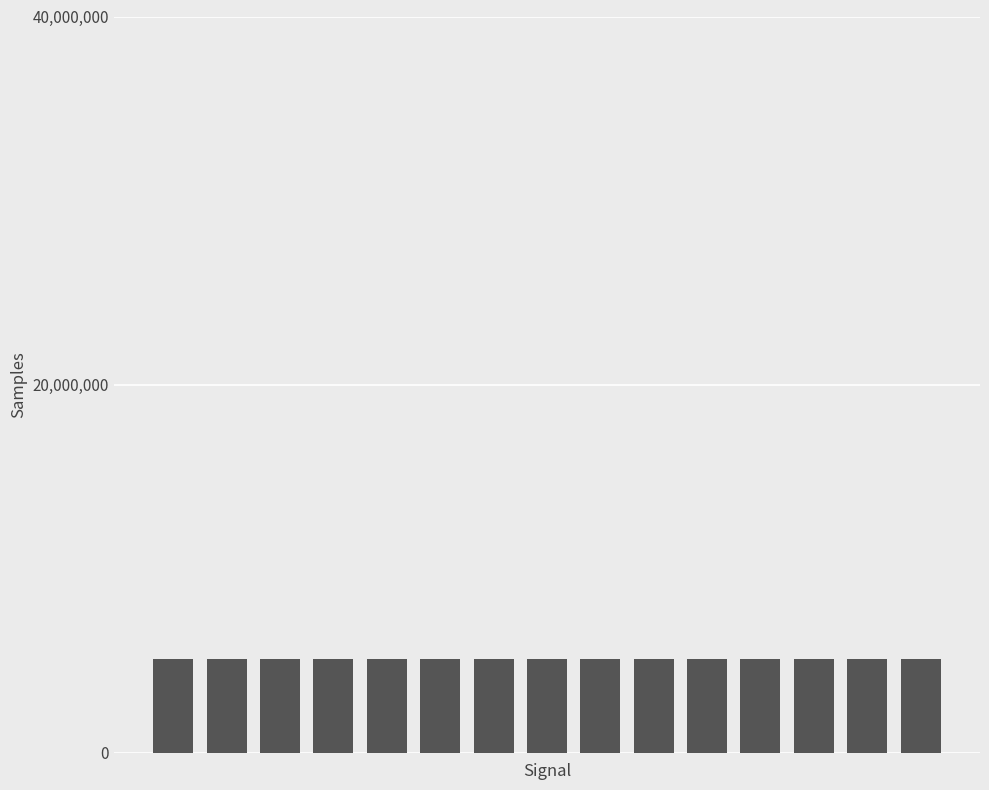

How many data points does each series have?

15